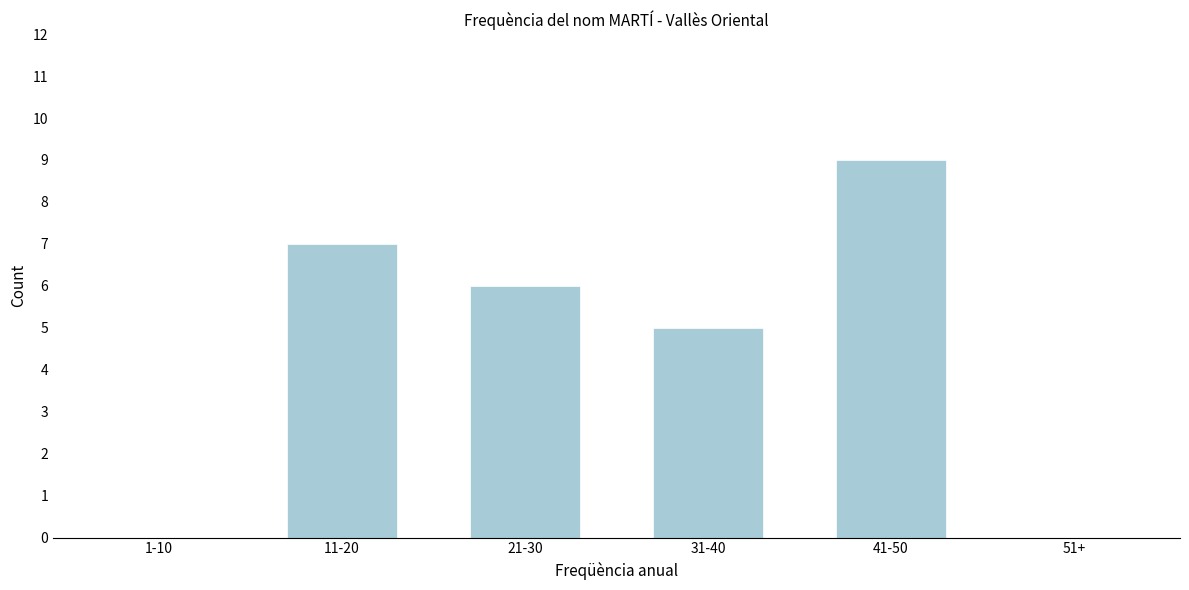

Reading left to right, extract all data points from this chart.

1-10=0	11-20=7	21-30=6	31-40=5	41-50=9	51+=0